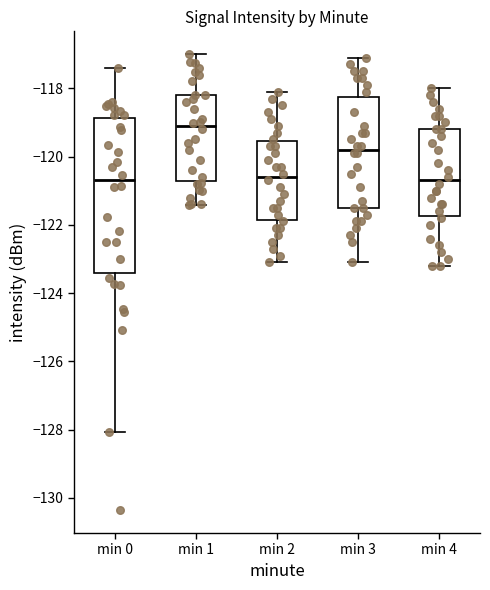

Reading left to right, transcribe this box plot: for each box, give where its median line is, the range the box spans, and where its two whiskers end, as read against the y-axis. The values are not printed on the chart, so give them approximately, as read against the axis.

min 0: median -120.6, box -123.4 to -118.8, whiskers -128.0 to -117.4
min 1: median -119.2, box -120.8 to -118.2, whiskers -121.4 to -117.0
min 2: median -120.6, box -121.8 to -119.6, whiskers -123.0 to -118.0
min 3: median -119.8, box -121.4 to -118.2, whiskers -123.0 to -117.0
min 4: median -120.6, box -121.8 to -119.2, whiskers -123.2 to -118.0